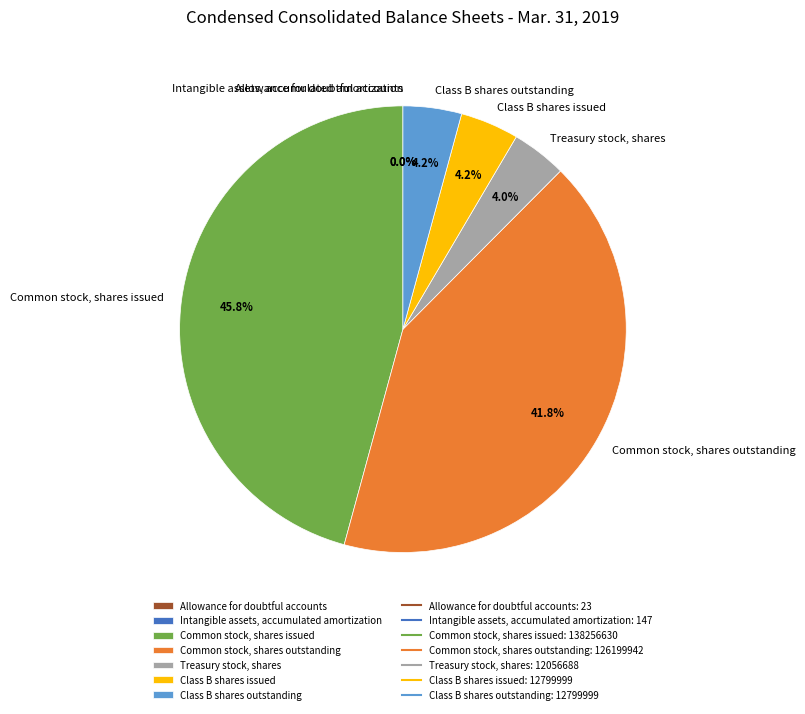

What portion of the pie excludes Treasury stock, shares?

96.0%